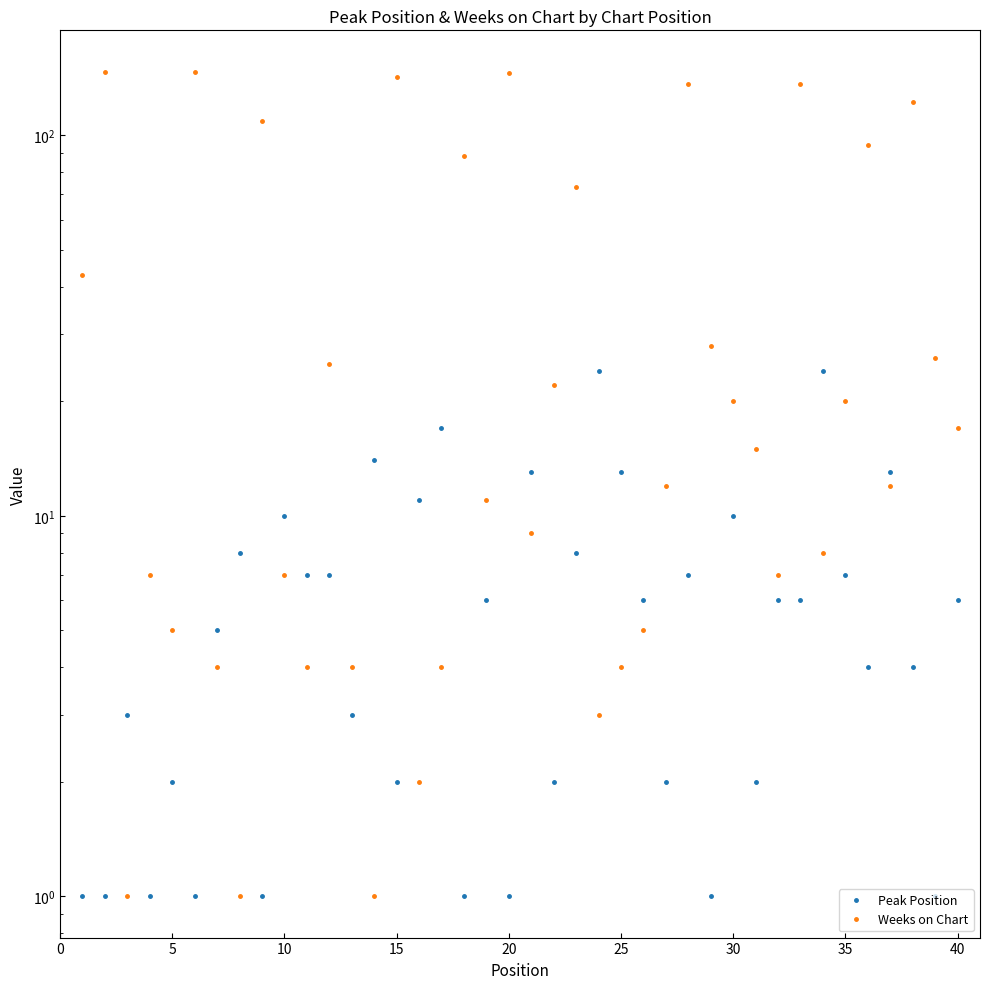

Rank the series by their maximum value, from highest to lowest.

Weeks on Chart, Peak Position